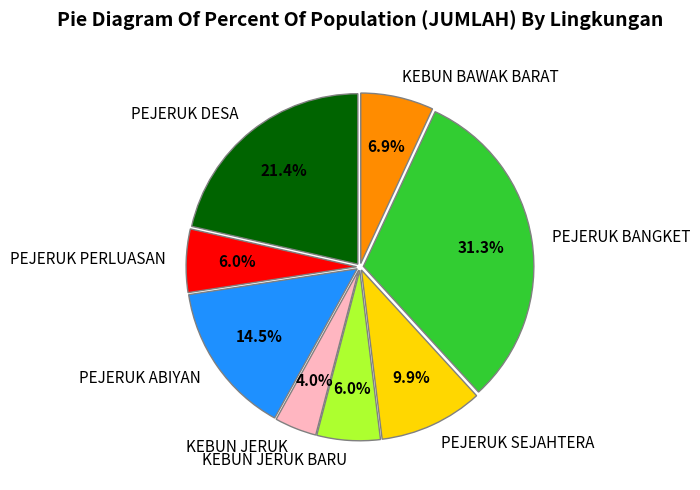

Is it true that KEBUN JERUK BARU is 6% of the pie?

True